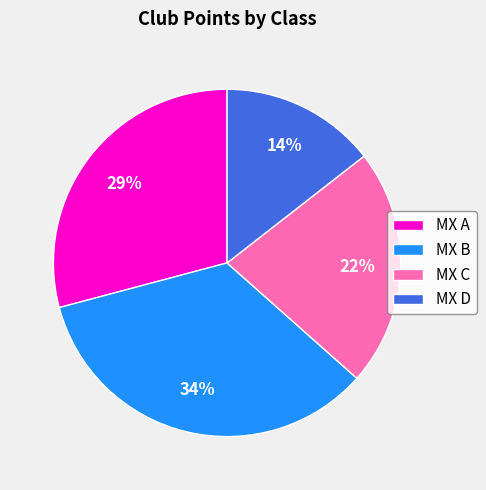

Is MX C the majority of the pie?

No